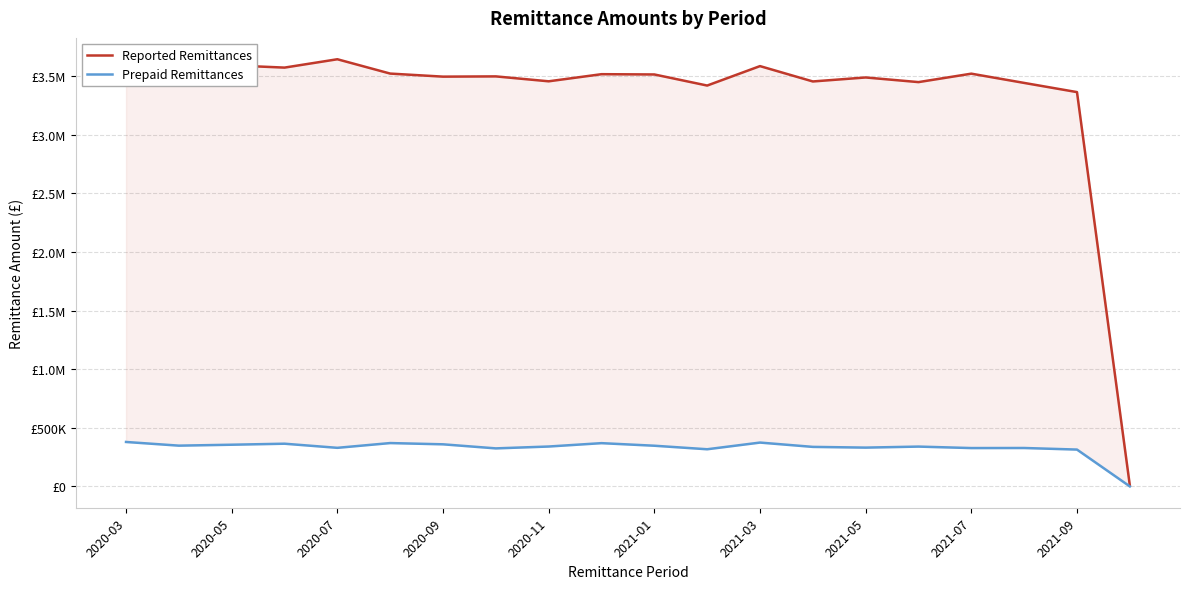

At which label does Reported Remittances first exceed 3513783?

2020-03